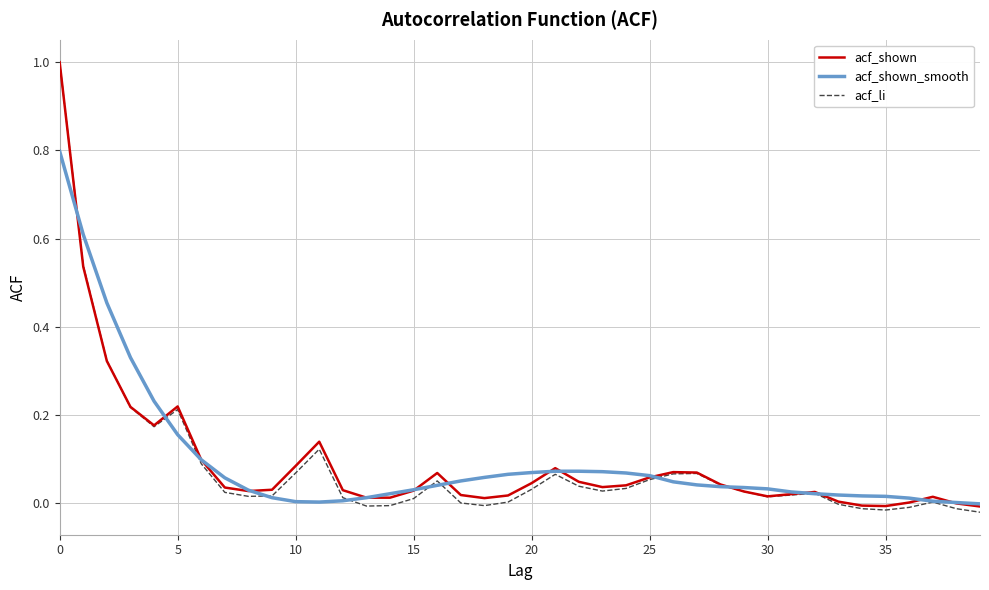

Which series has the largest range (max minus min)?

acf_li